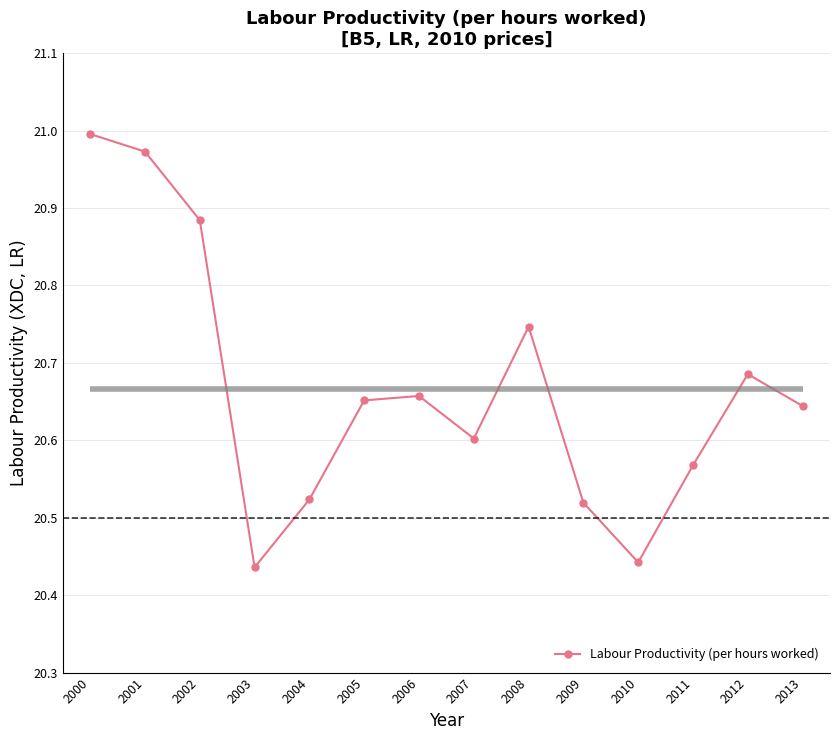

What is the sum of the values at 2009 and 2006?

41.2